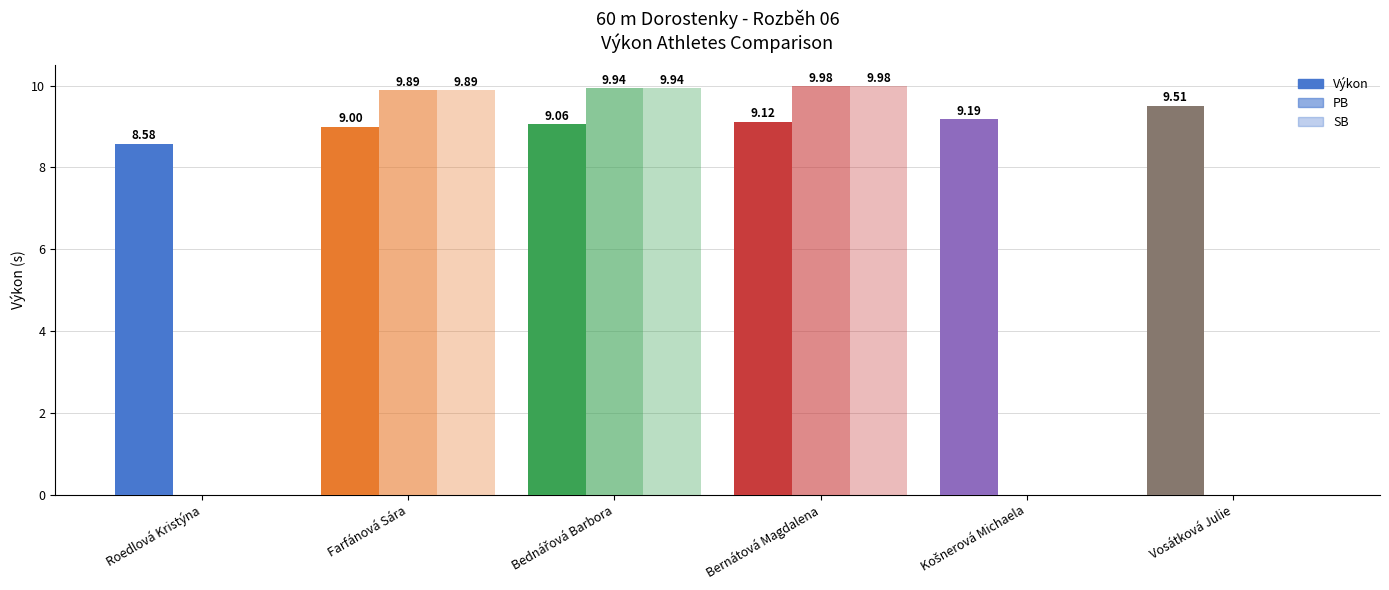

What is the value of the Výkon bar at the 3rd from the left?

9.1